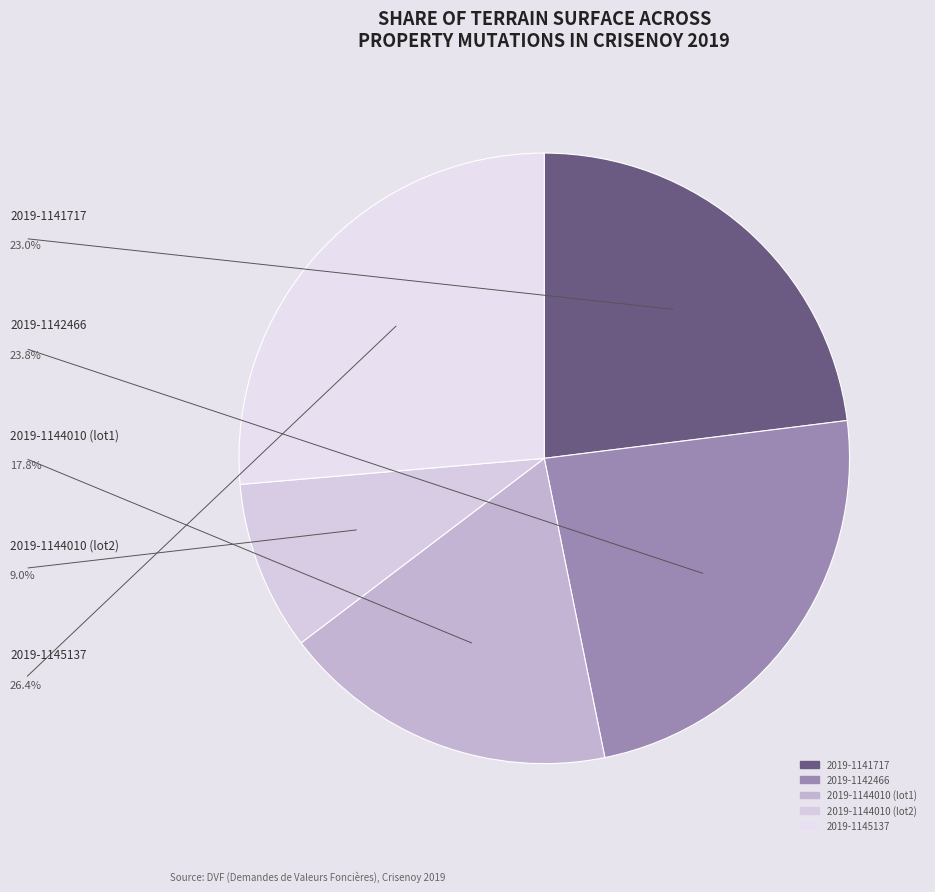

How many segments does this pie chart have?

5